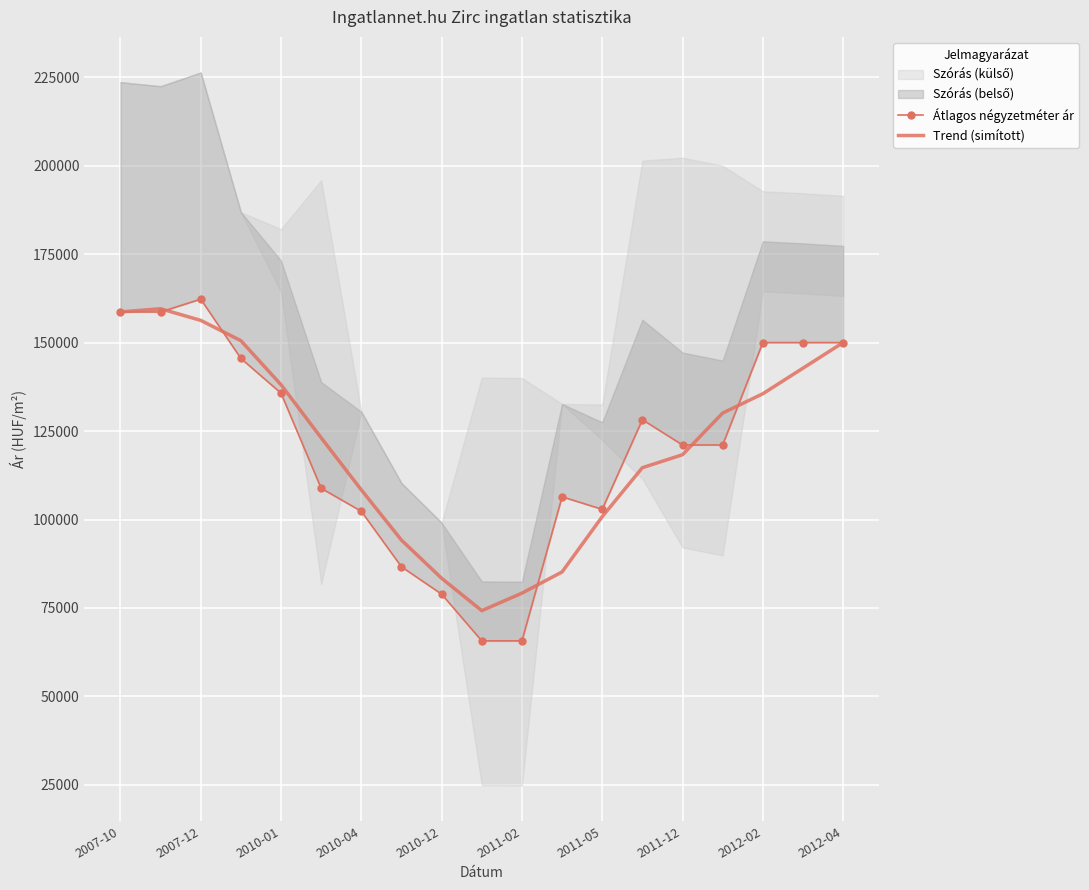

The value of Trend (simított) at 2011-02 is 79192.8. True or false?

True